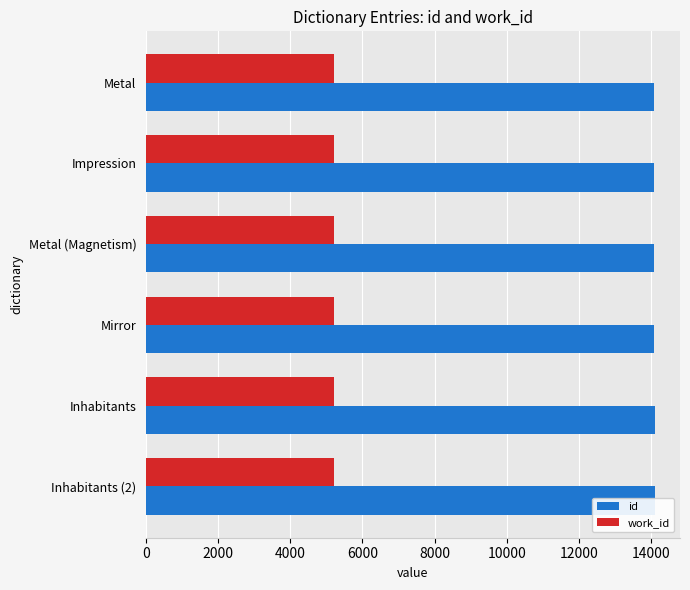

The id series shows 9262.8 at Mirror. True or false?

False